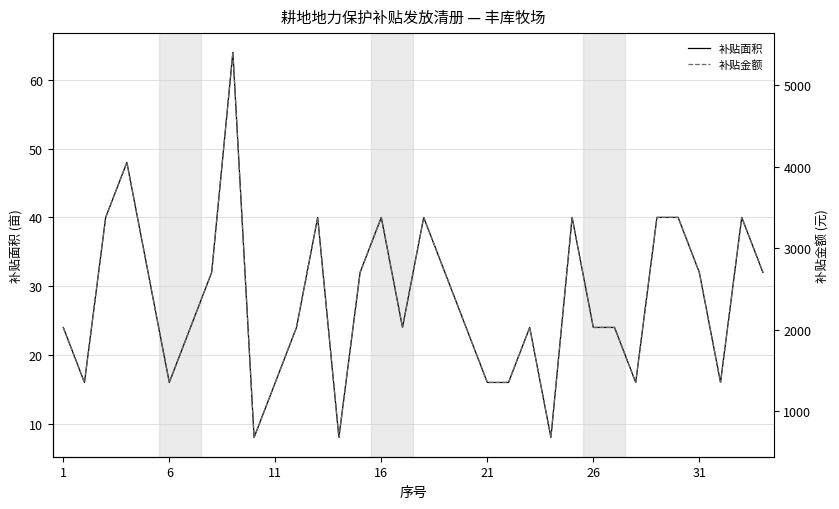

How many lines are shown in the chart?

2